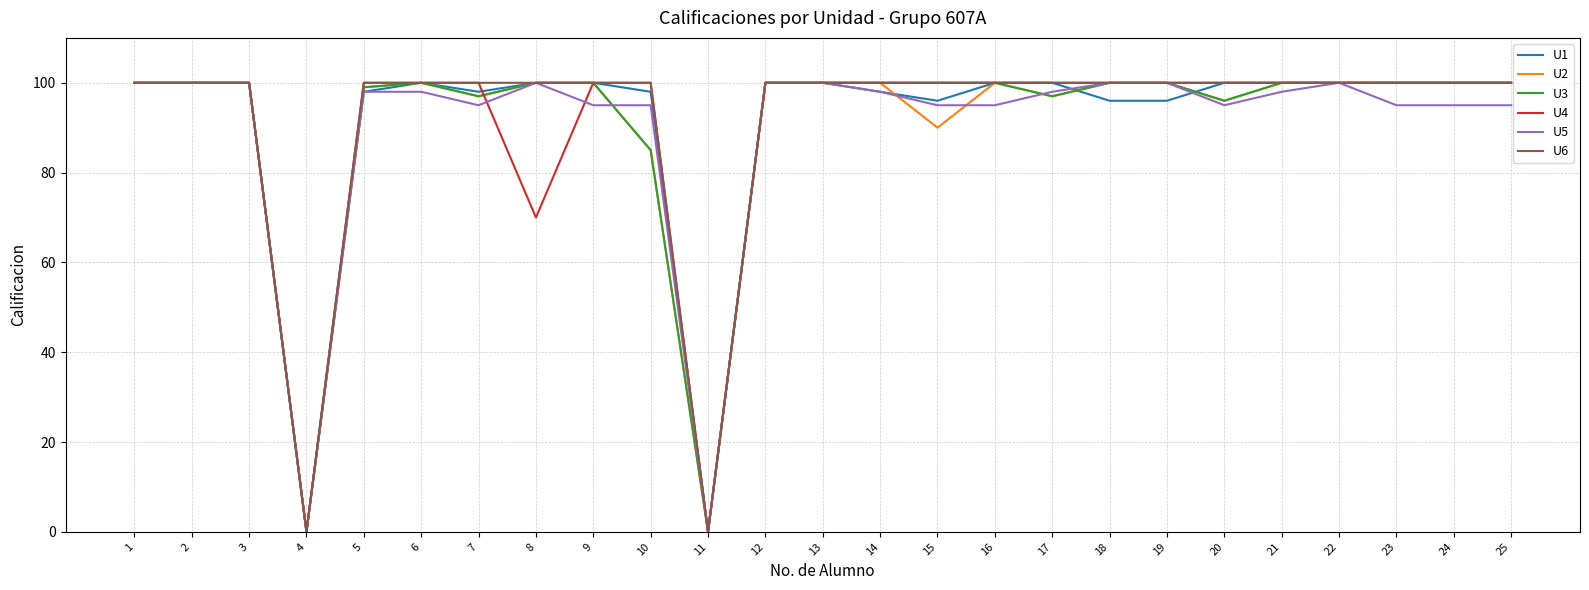

Where is U3 nearest to the value 50?

10